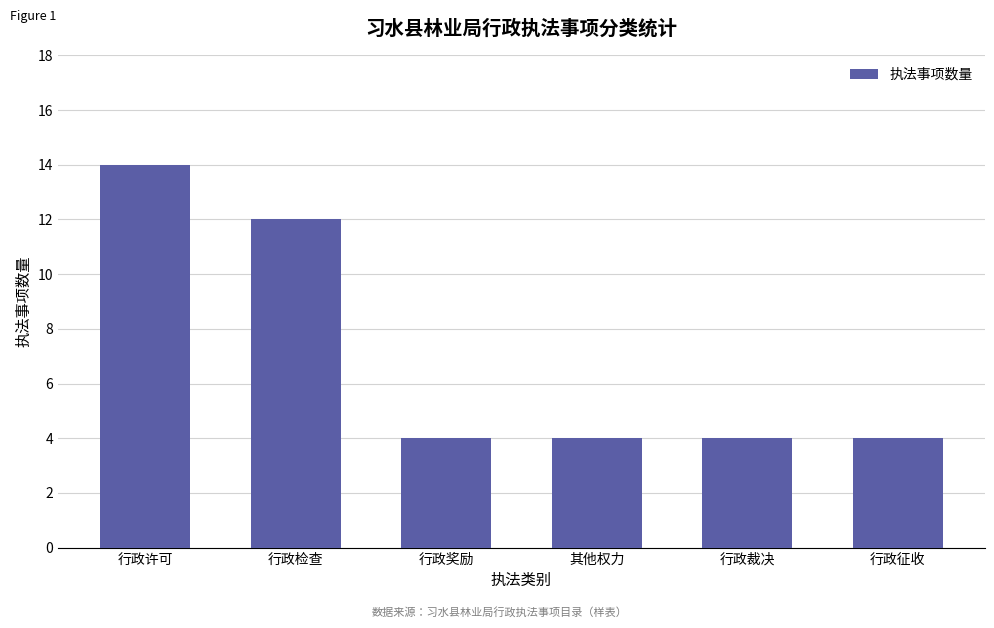

What is the ratio of the value at 其他权力 to the value at 行政裁决?

1.0